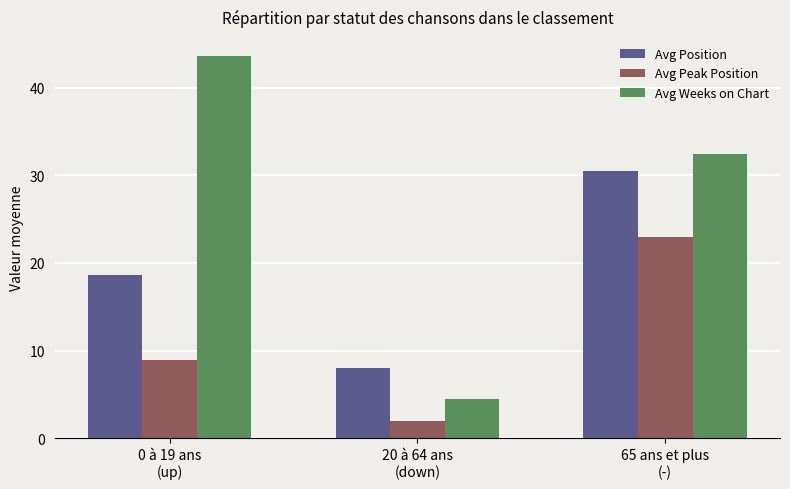

Between 0 à 19 ans
(up) and 65 ans et plus
(-), which series saw the biggest shift?

Avg Peak Position